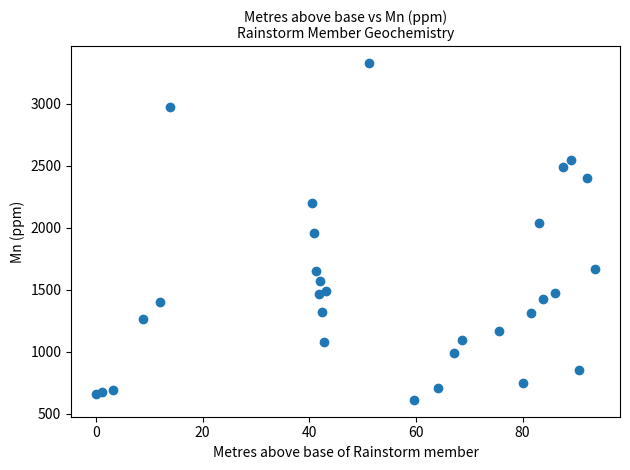

What is the range of X values (max minus min)?

93.6